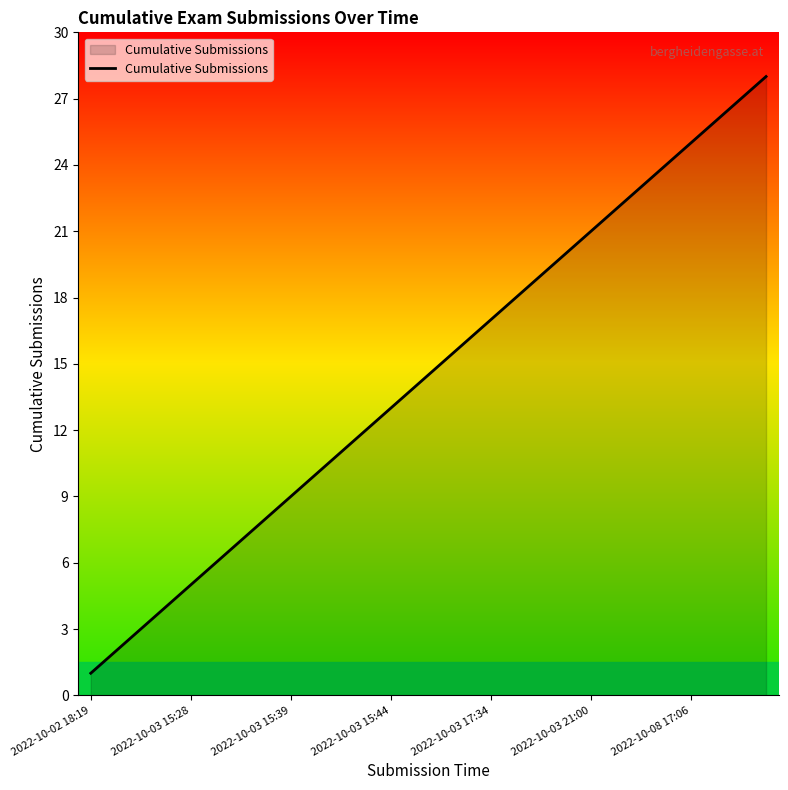

Reading left to right, extract all data points from this chart.

1	2	3	4	5	6	7	8	9	10	11	12	13	14	15	16	17	18	19	20	21	22	23	24	25	26	27	28